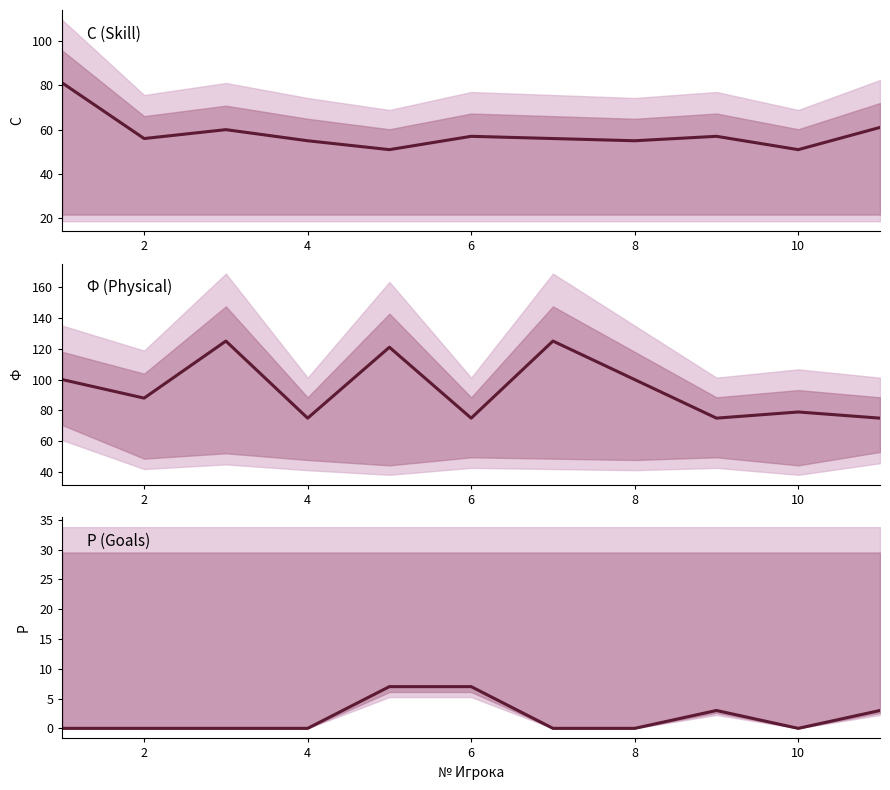

What is the maximum value shown in the chart?

125